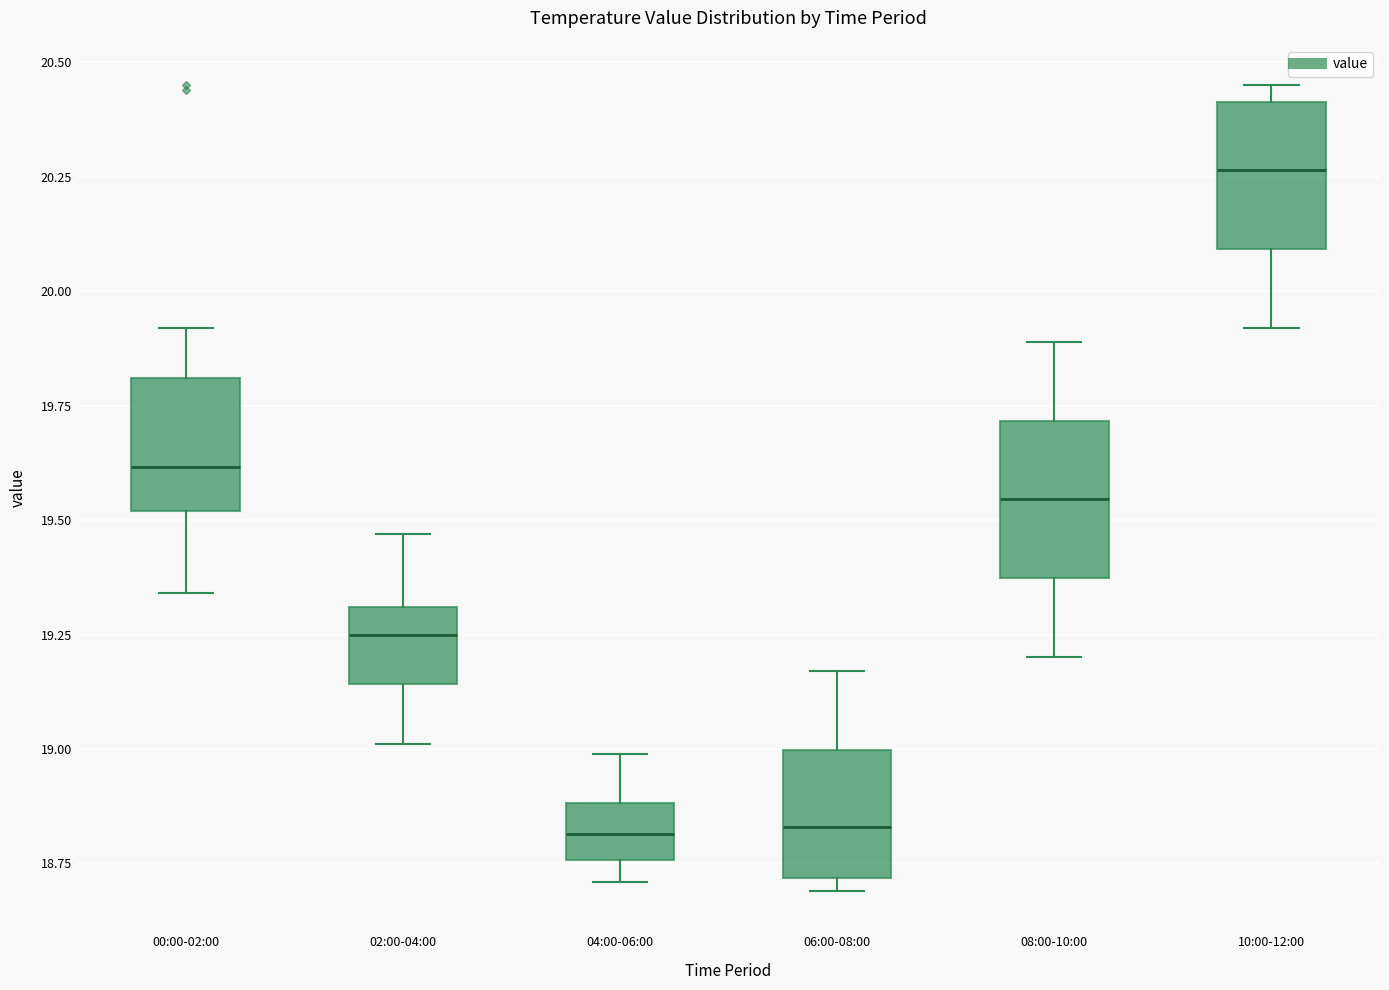

Which box's median line is the highest?

10:00-12:00